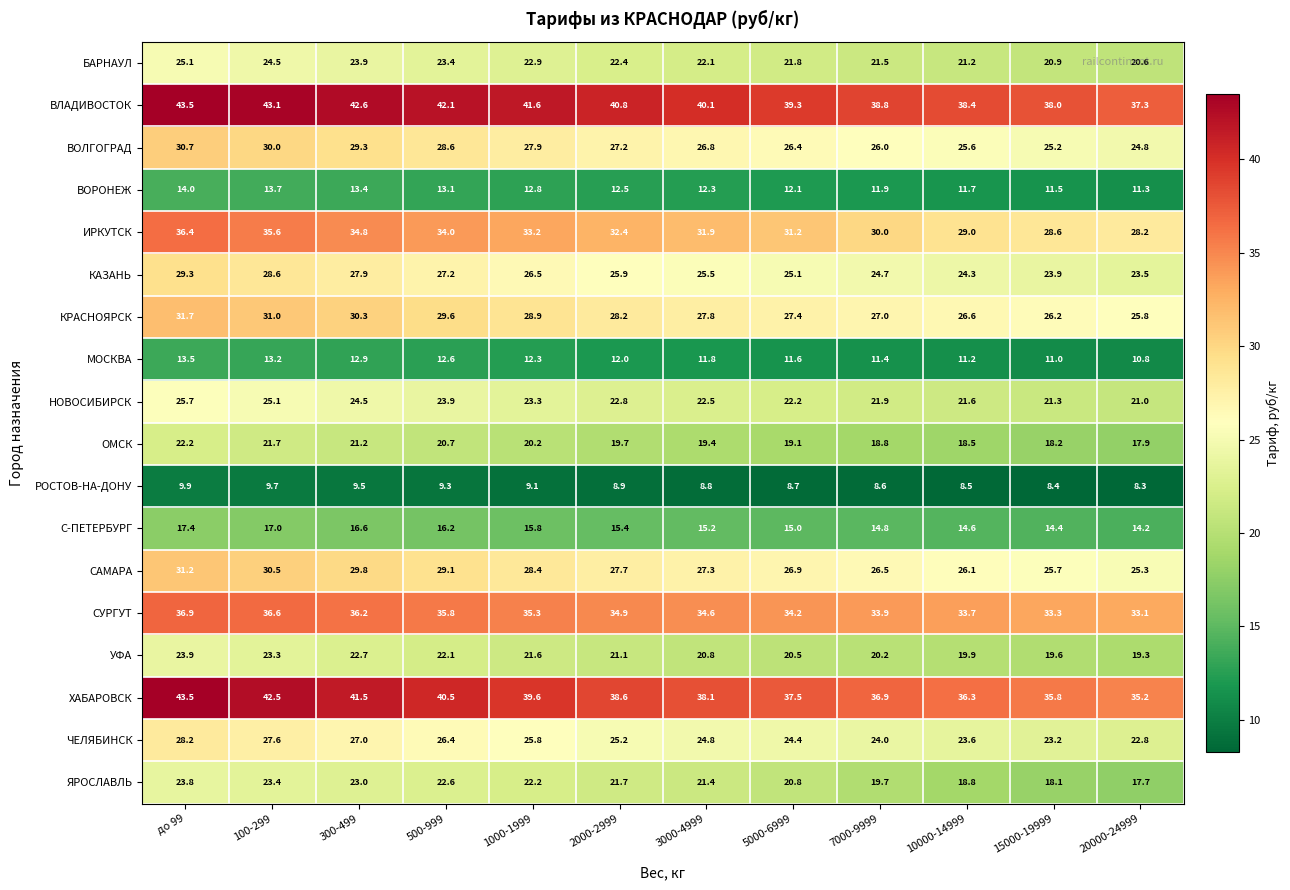

What is the difference between the maximum and second lowest values in the ОМСК series?

4.0